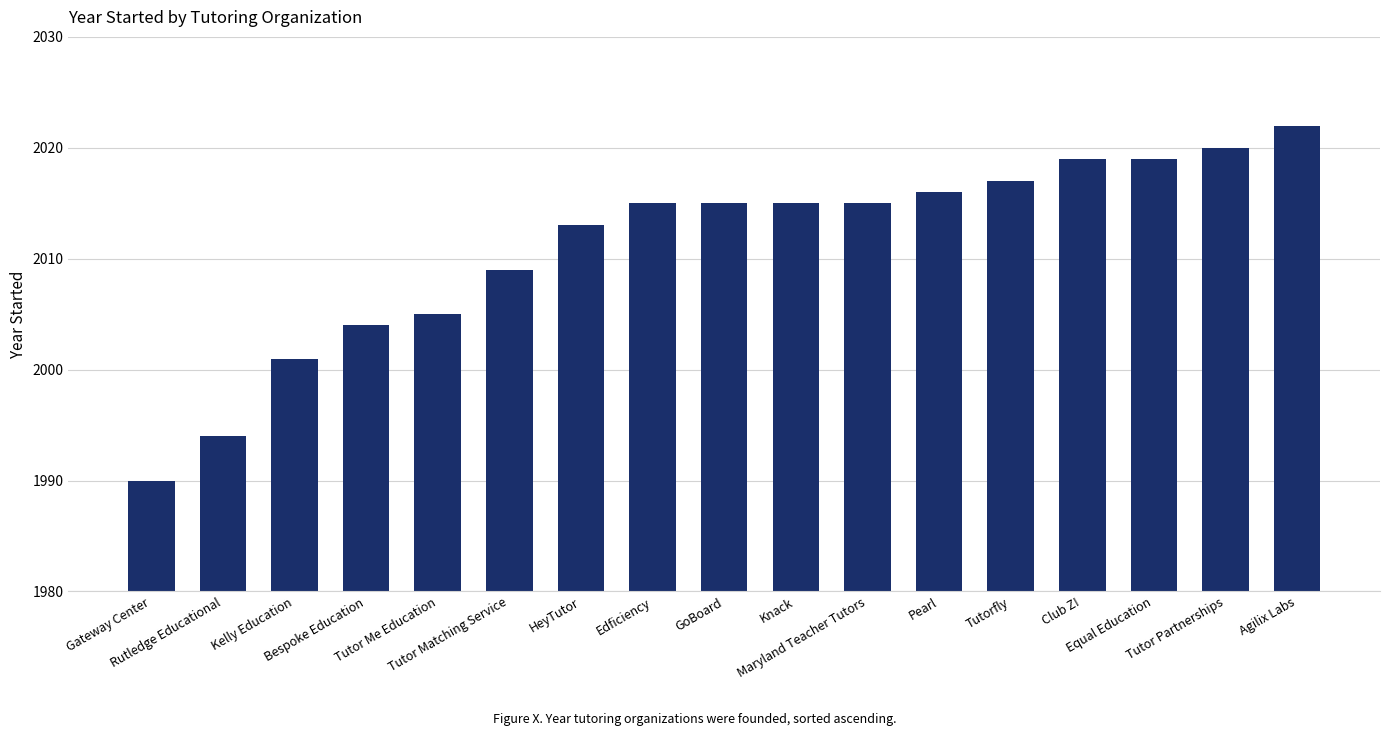

Reading left to right, list all the values displayed in this chart.

1990	1994	2001	2004	2005	2009	2013	2015	2015	2015	2015	2016	2017	2019	2019	2020	2022